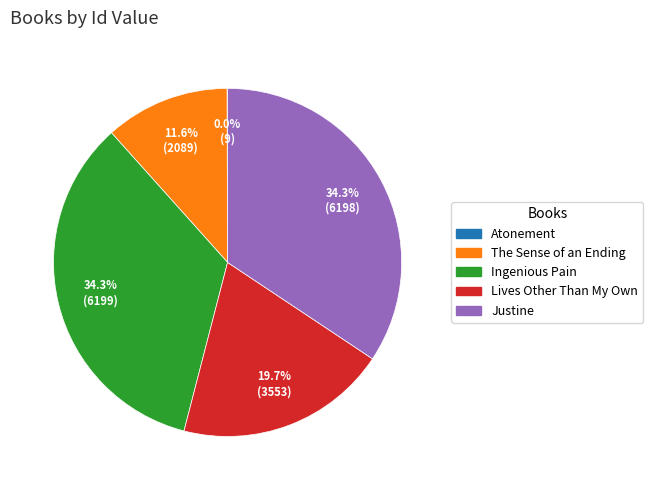

Approximately how many times larger is the value at The Sense of an Ending compared to Lives Other Than My Own?

0.6